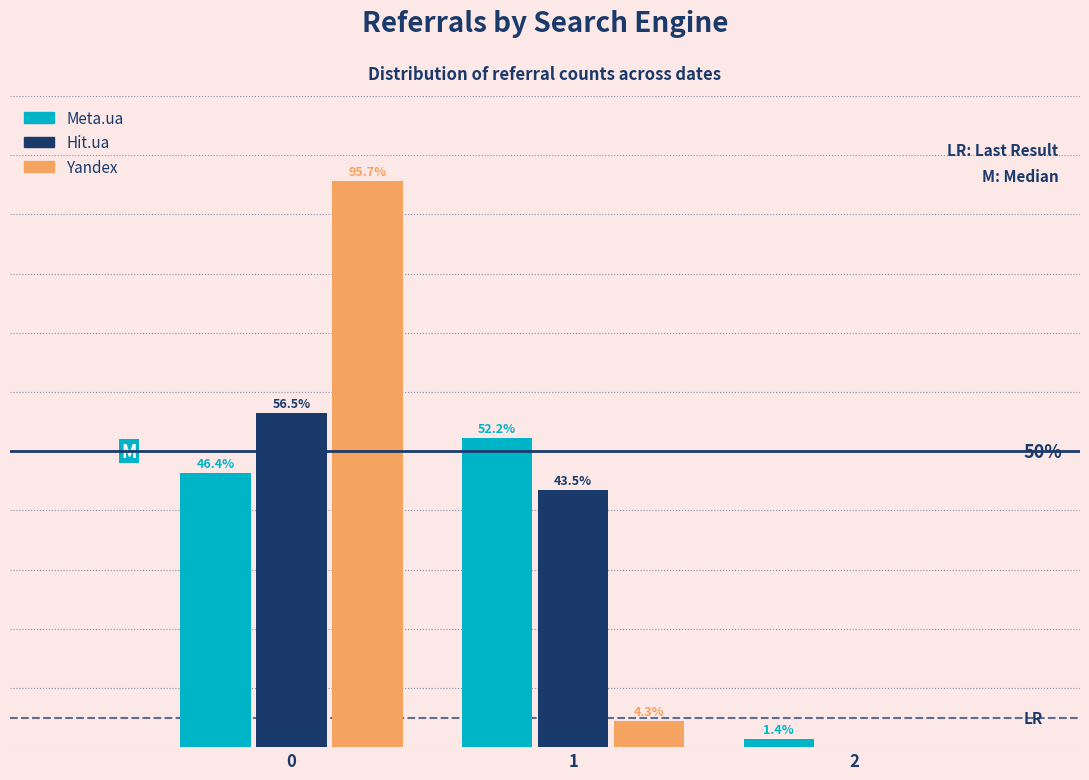

Is the value of Meta.ua at 1 greater than the value of Hit.ua at 1?

Yes